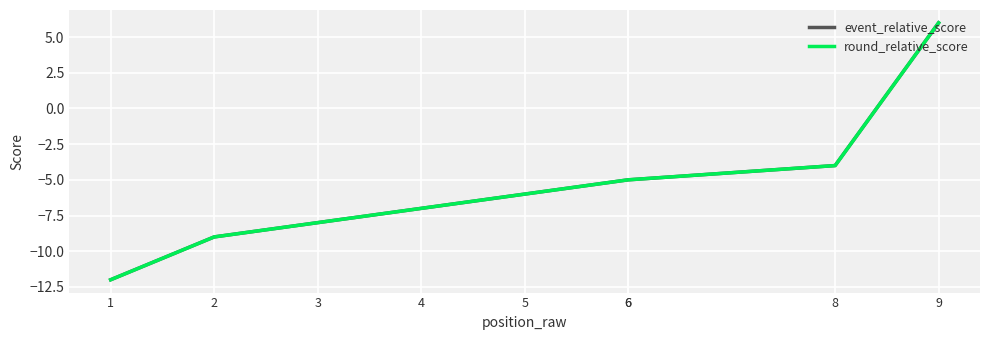

What is the difference between the maximum and minimum values in the event_relative_score series?

18